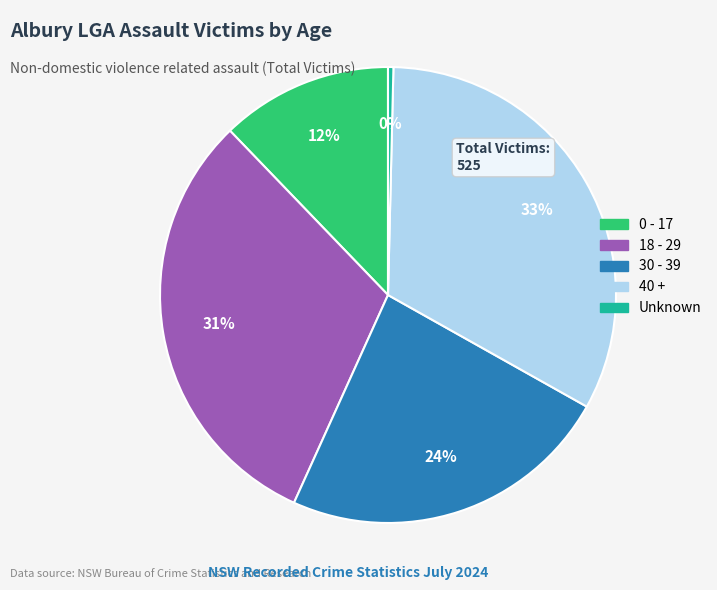

To the nearest percent, what is the difference between the 18 - 29 and Unknown slice percentages?

31%